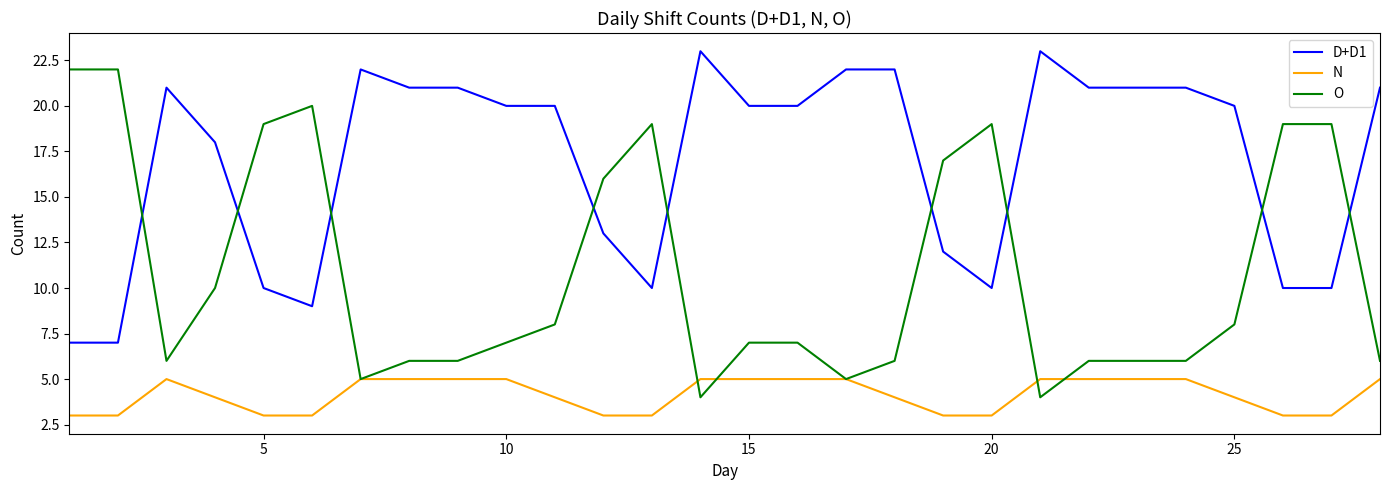

How many series are shown in this chart?

3